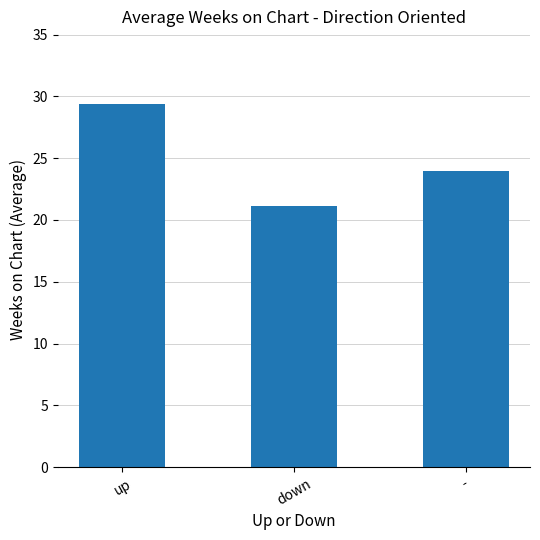

How many distinct data groups are displayed?

1